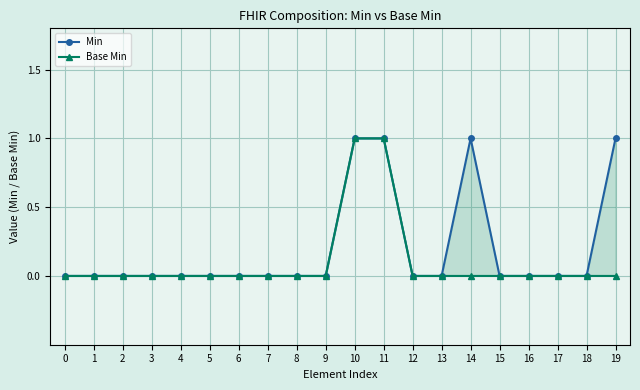

Rank the series at 5 from highest to lowest value.

Min, Base Min